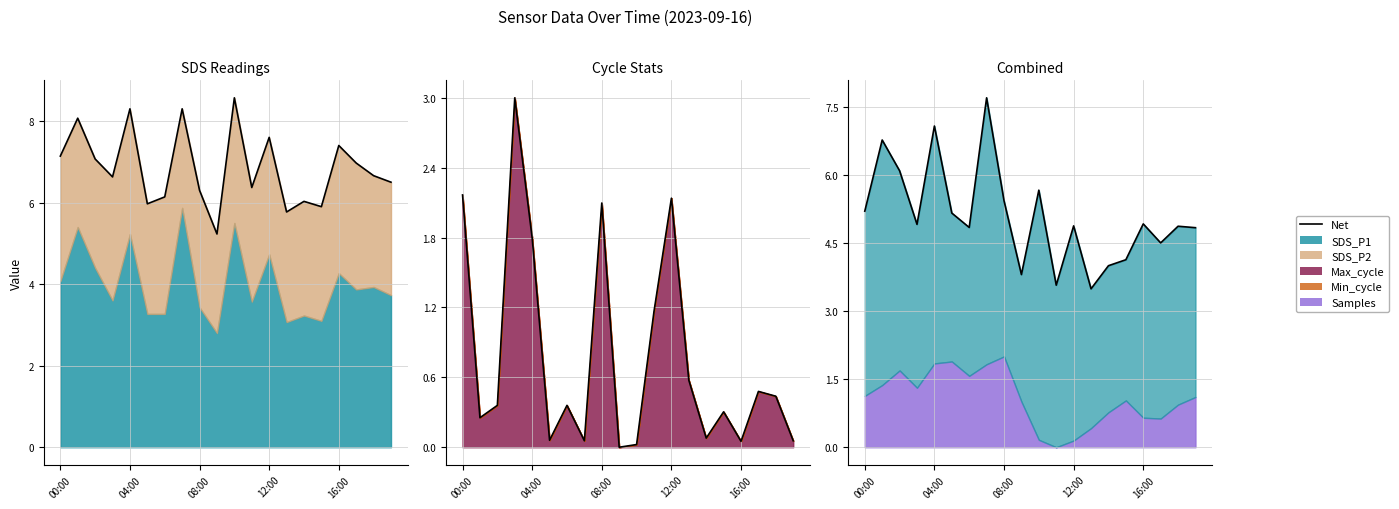

Count the number of values greater than 4.

16